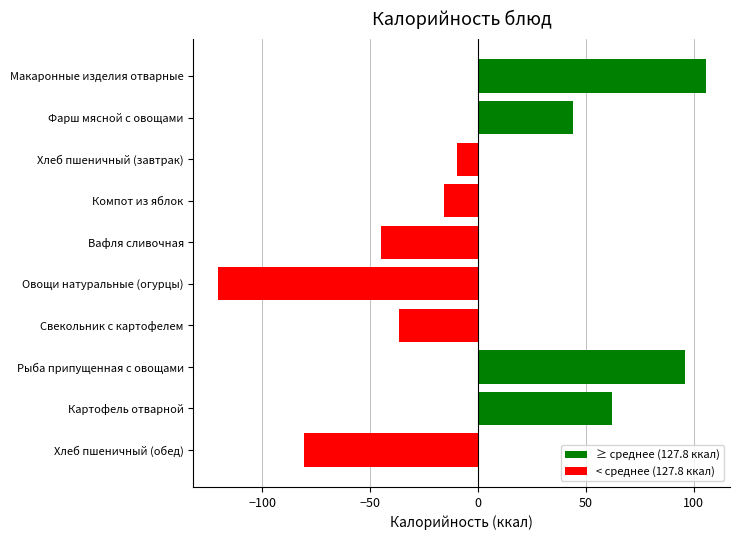

Rank the categories by value from highest to lowest.

Макаронные изделия отварные, Рыба припущенная с овощами, Картофель отварной, Фарш мясной с овощами, Хлеб пшеничный (завтрак), Компот из яблок, Свекольник с картофелем, Вафля сливочная, Хлеб пшеничный (обед), Овощи натуральные (огурцы)